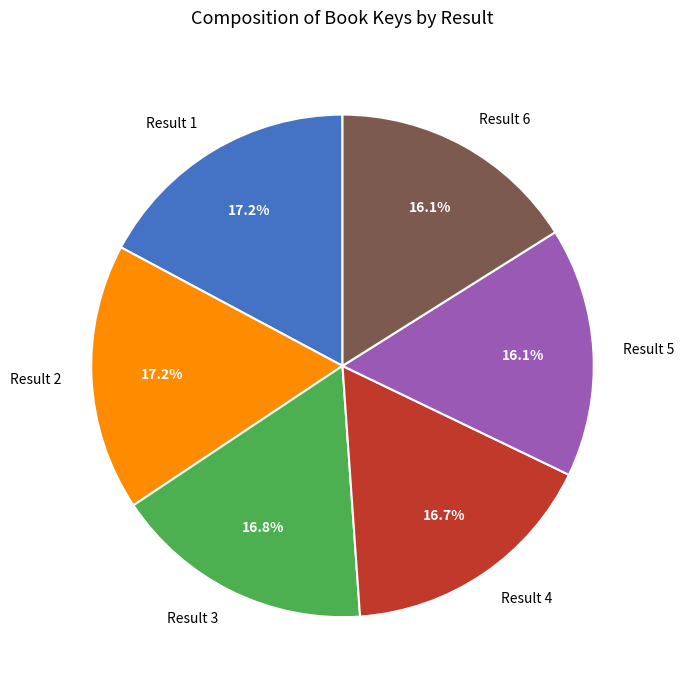

Is there a majority slice in this chart?

No